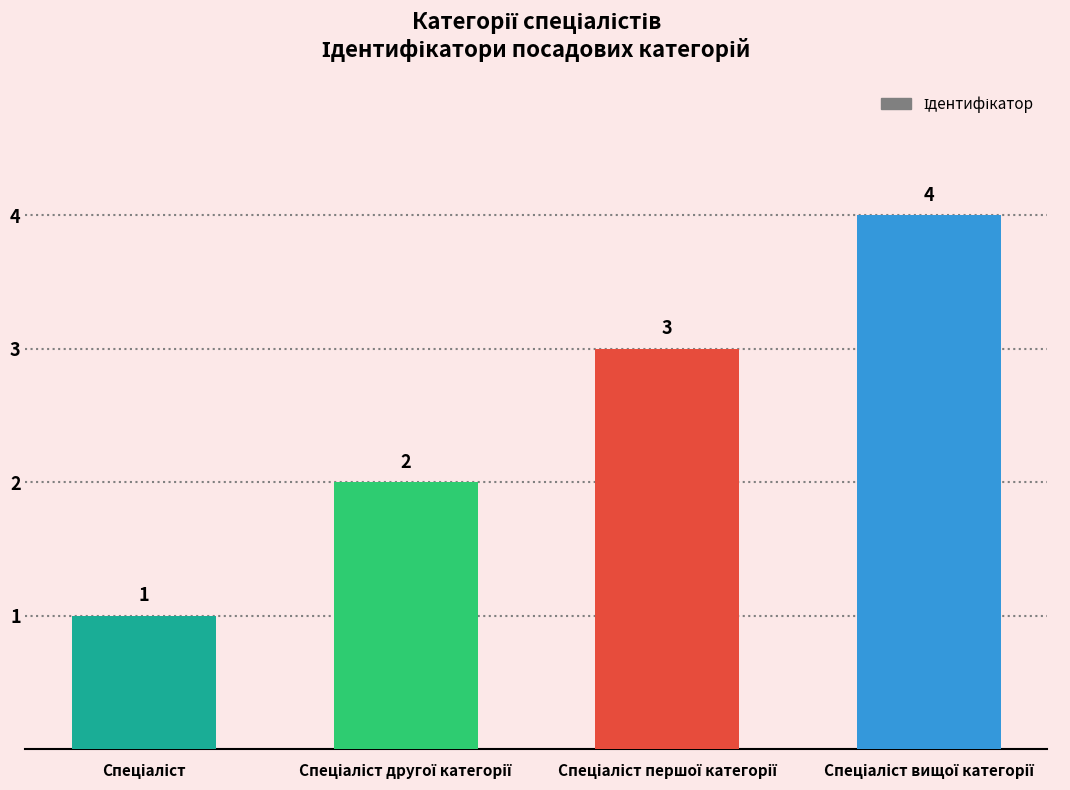

What is the sum of all values?

10